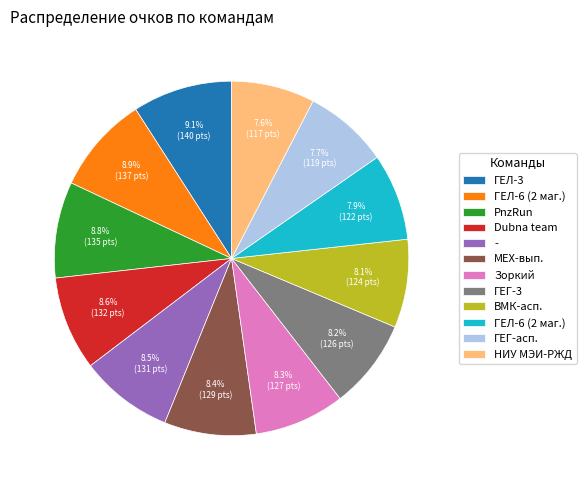

Does any single category account for the majority?

No